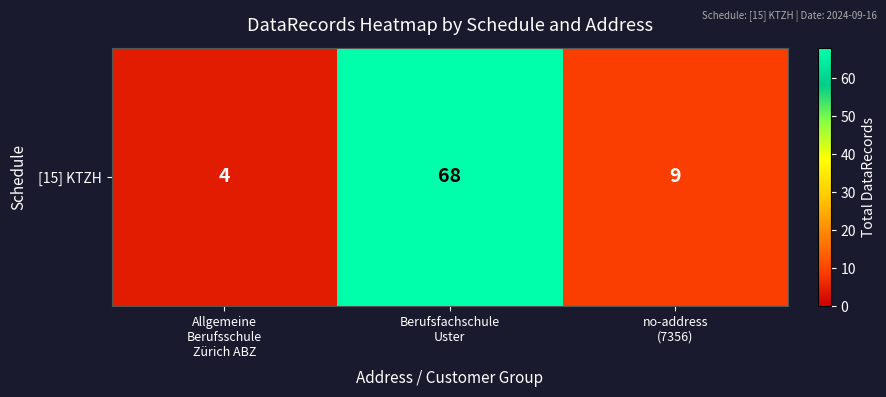

At which label does the data first exceed 9?

Berufsfachschule
Uster